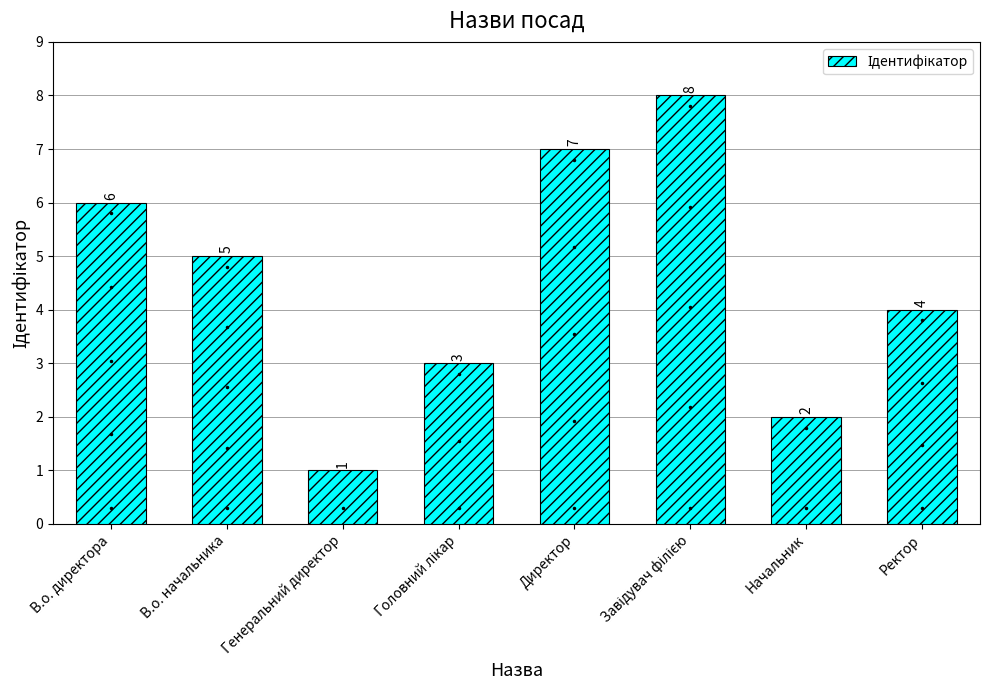

Where does the data first go above 5?

В.о. директора